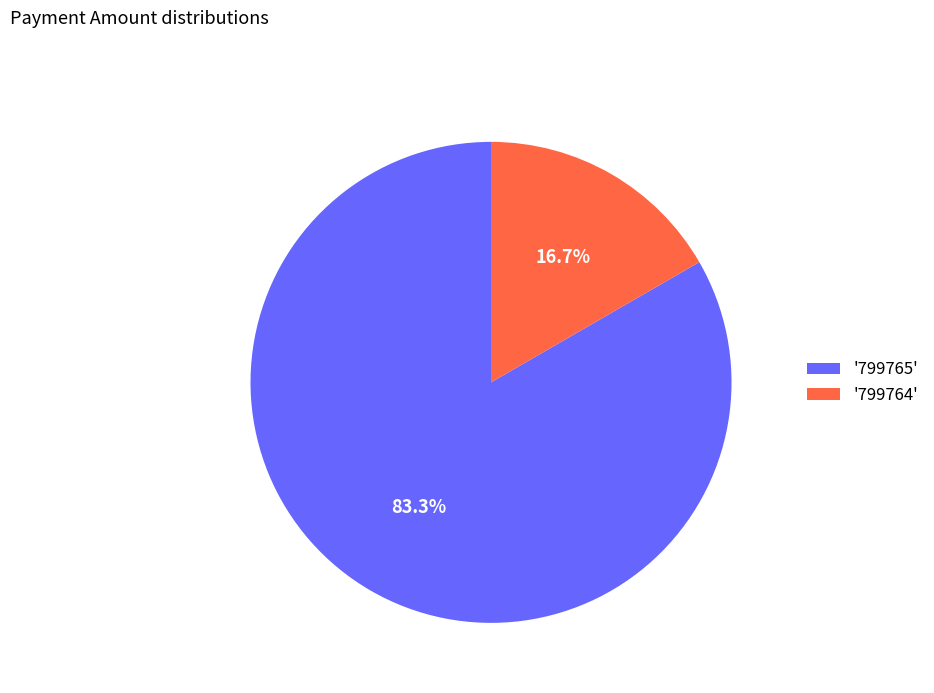

Rank the categories by value from highest to lowest.

'799765', '799764'